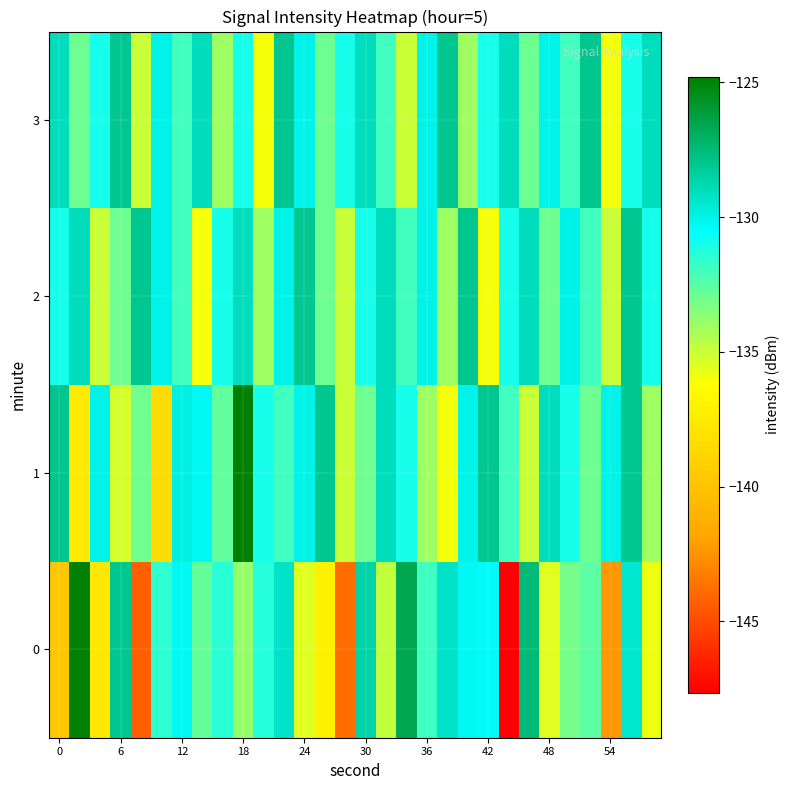

How many distinct data groups are displayed?

4